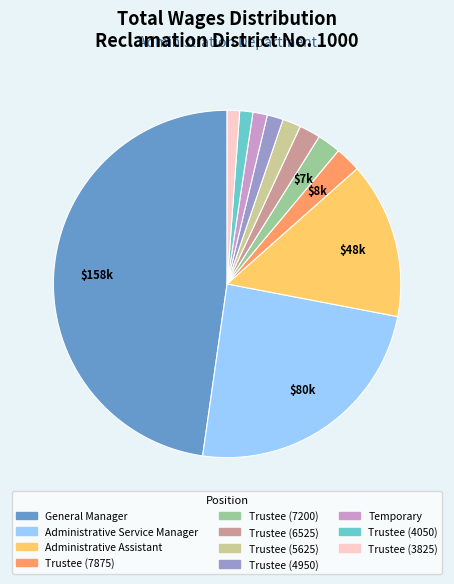

Approximately how many times larger is the value at Trustee (4950) compared to Trustee (5625)?

0.9